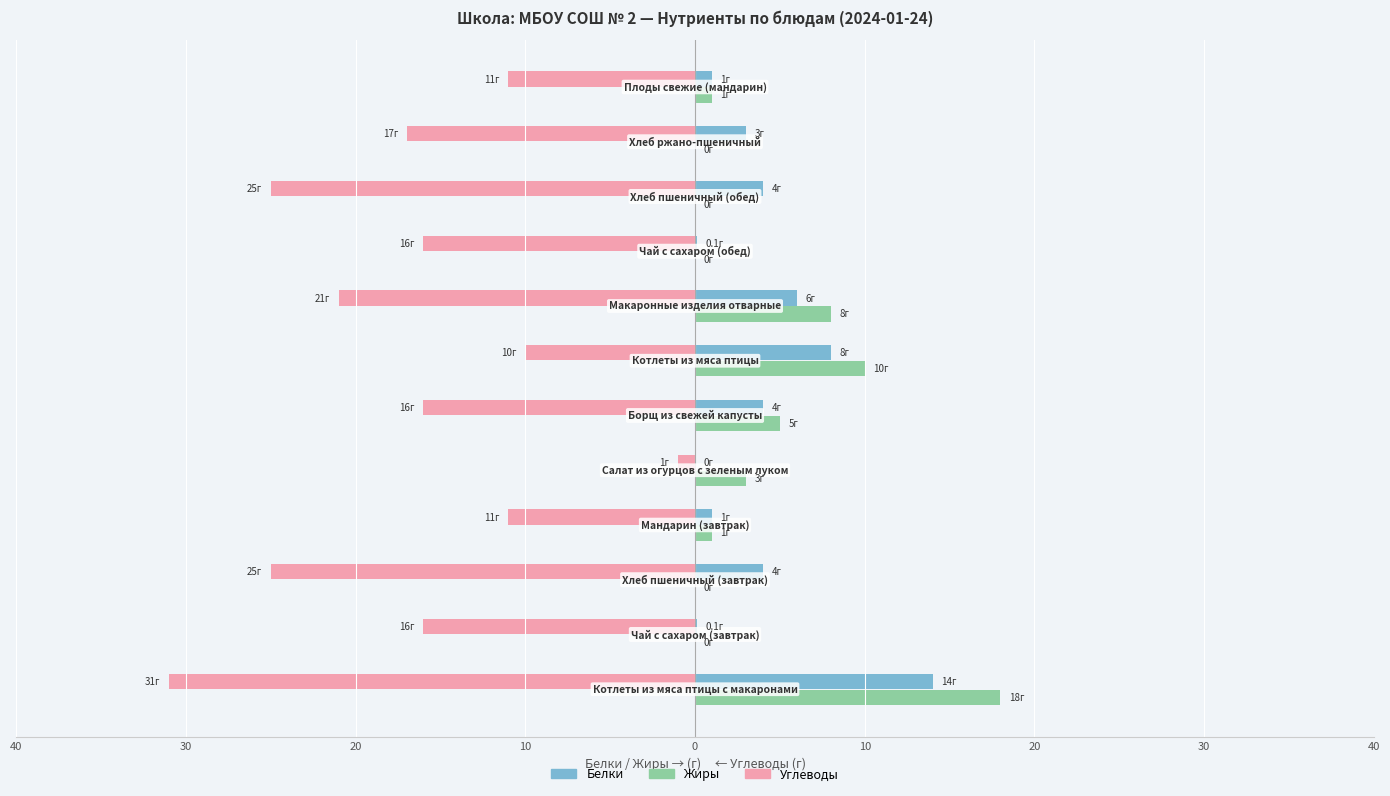

What are all the series names shown in the legend?

Белки, Жиры, Углеводы